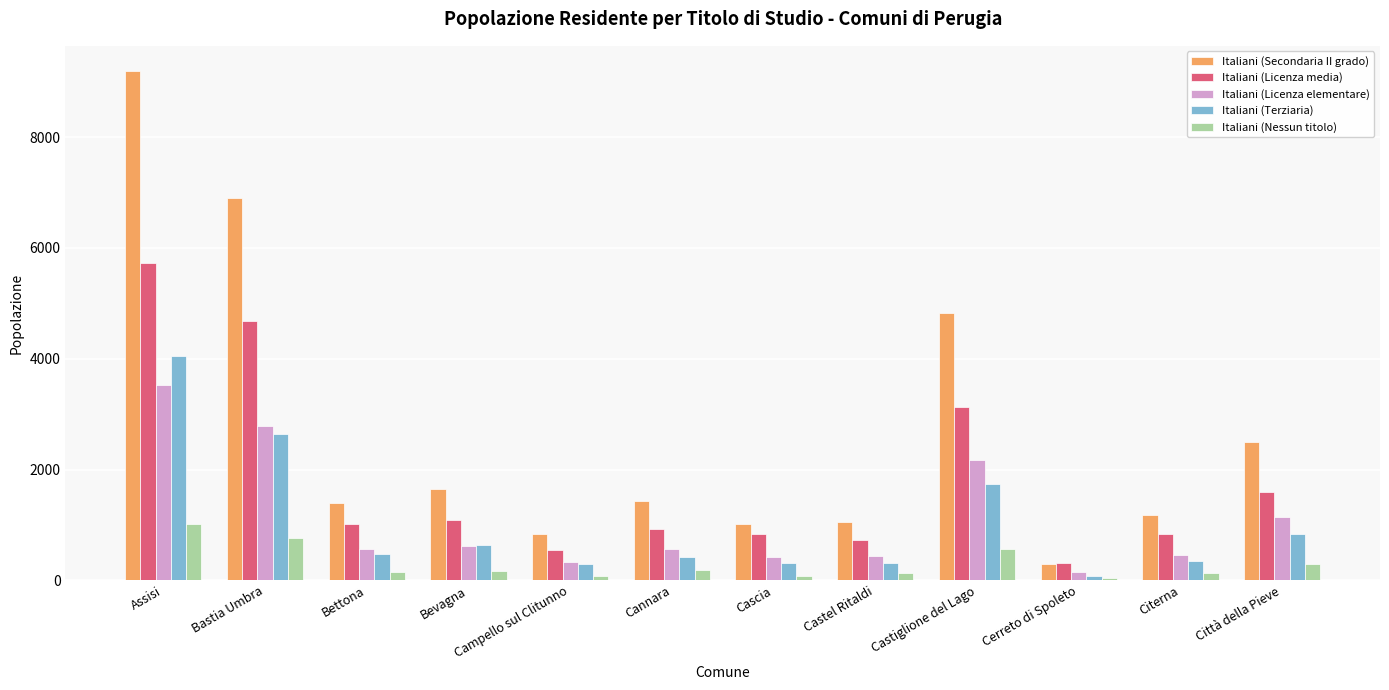

What is the greatest value displayed?

9189